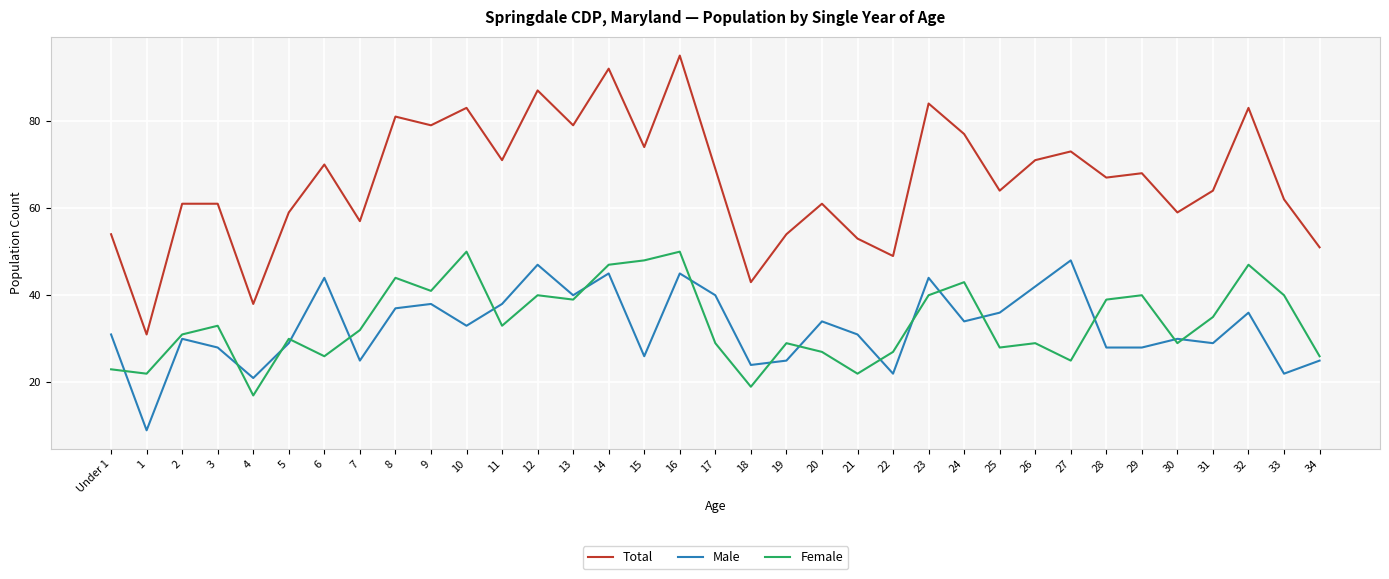

What position from the left is 6?

7